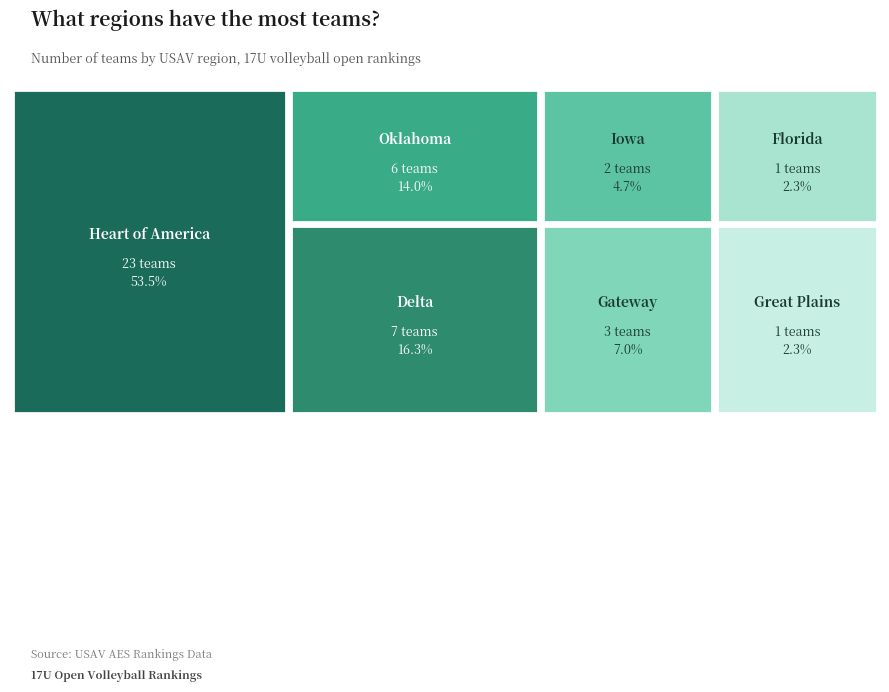

Which slice is the smallest?

Florida